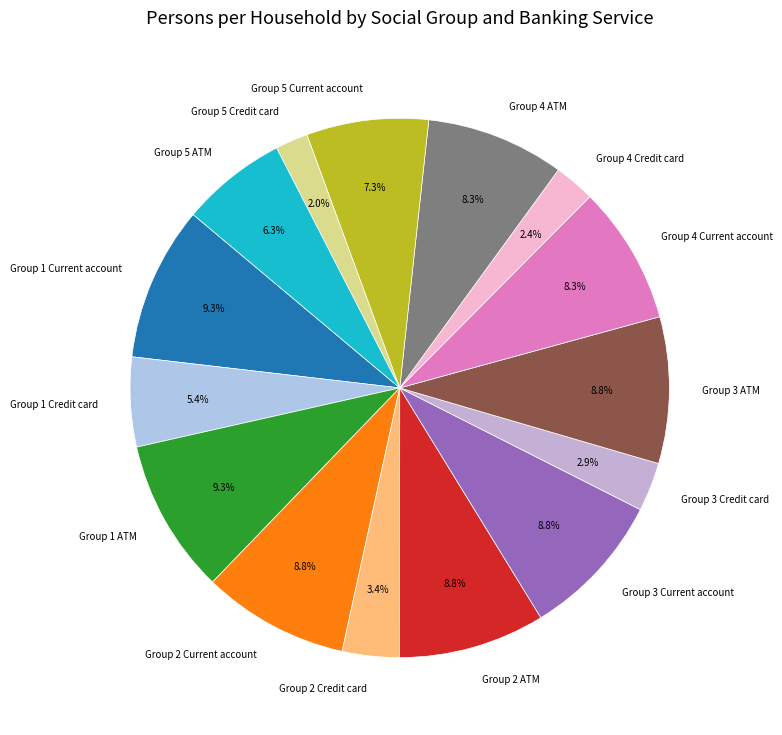

Does Group 1 Current account represent more than half of the total?

No